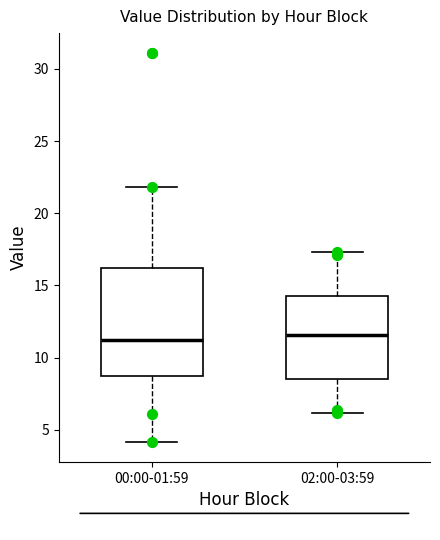

Reading left to right, read every box against the y-axis: the position of its median line, the range the box covers, and the ends of its whiskers. The values are not printed on the chart, so give them approximately, as read against the axis.

00:00-01:59: median 11.0, box 8.5 to 16.0, whiskers 4.0 to 22.0
02:00-03:59: median 11.5, box 8.5 to 14.5, whiskers 6.0 to 17.5